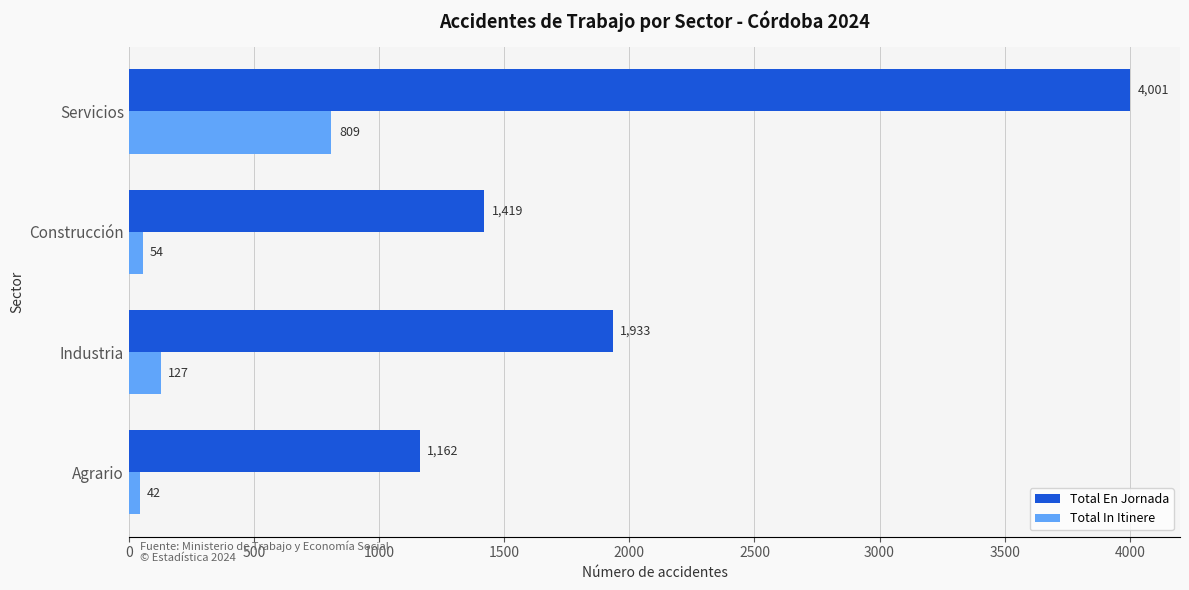

What is the maximum value for Total In Itinere?

809